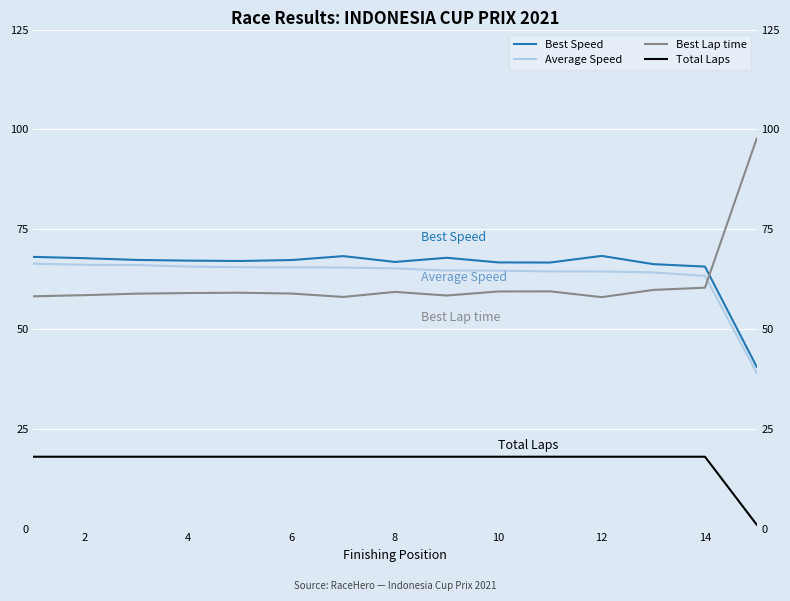

True or false: Best Speed has more than 2 interior local peaks.

True